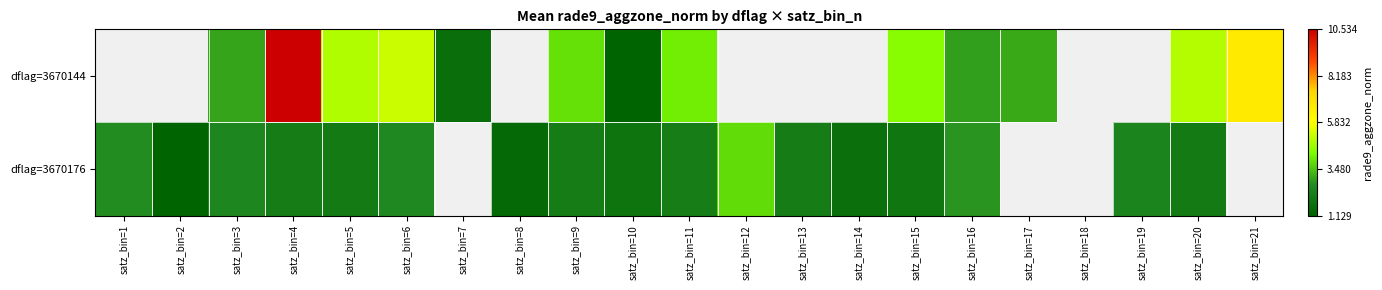

Rank the series by their maximum value, from highest to lowest.

dflag=3670144, dflag=3670176